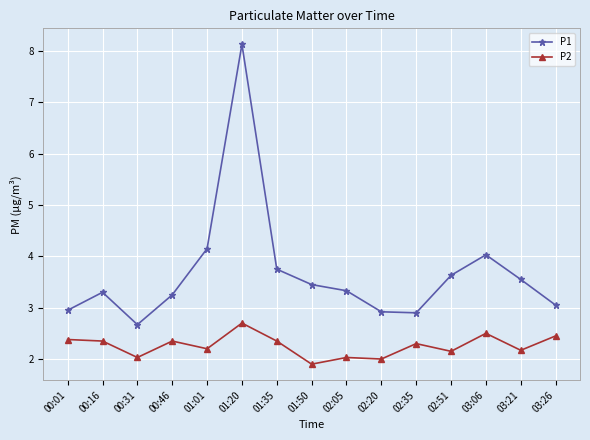

Is the value of P1 at 03:21 greater than the value of P2 at 01:50?

Yes